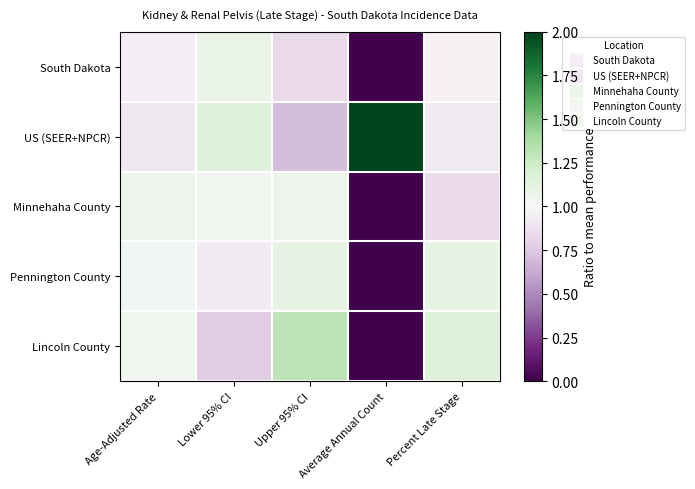

Which has a higher value, Upper 95% CI or Lower 95% CI?

Lower 95% CI